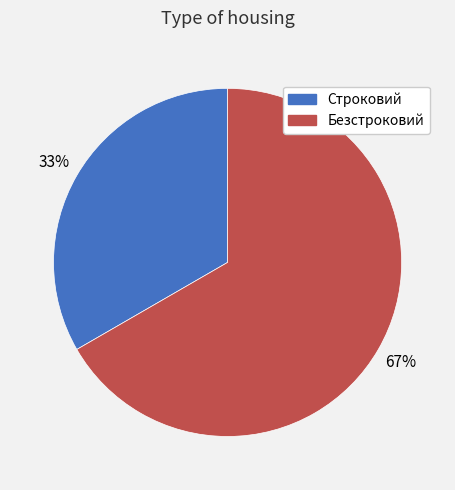

Is there a majority slice in this chart?

Yes